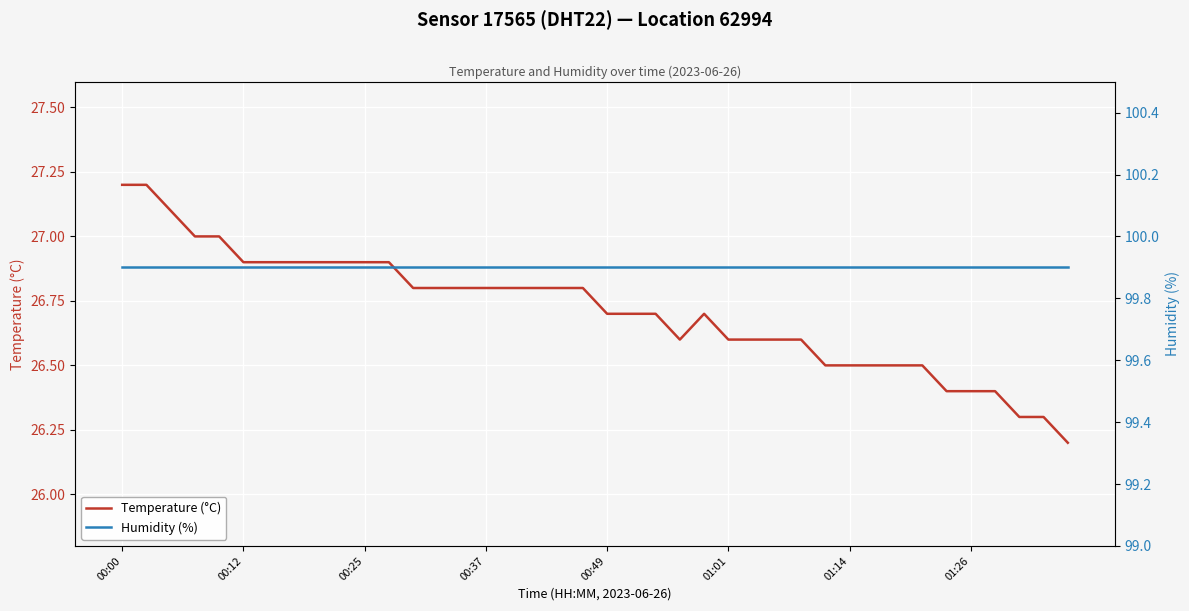

At which category is the sum across all series the highest?

00:00